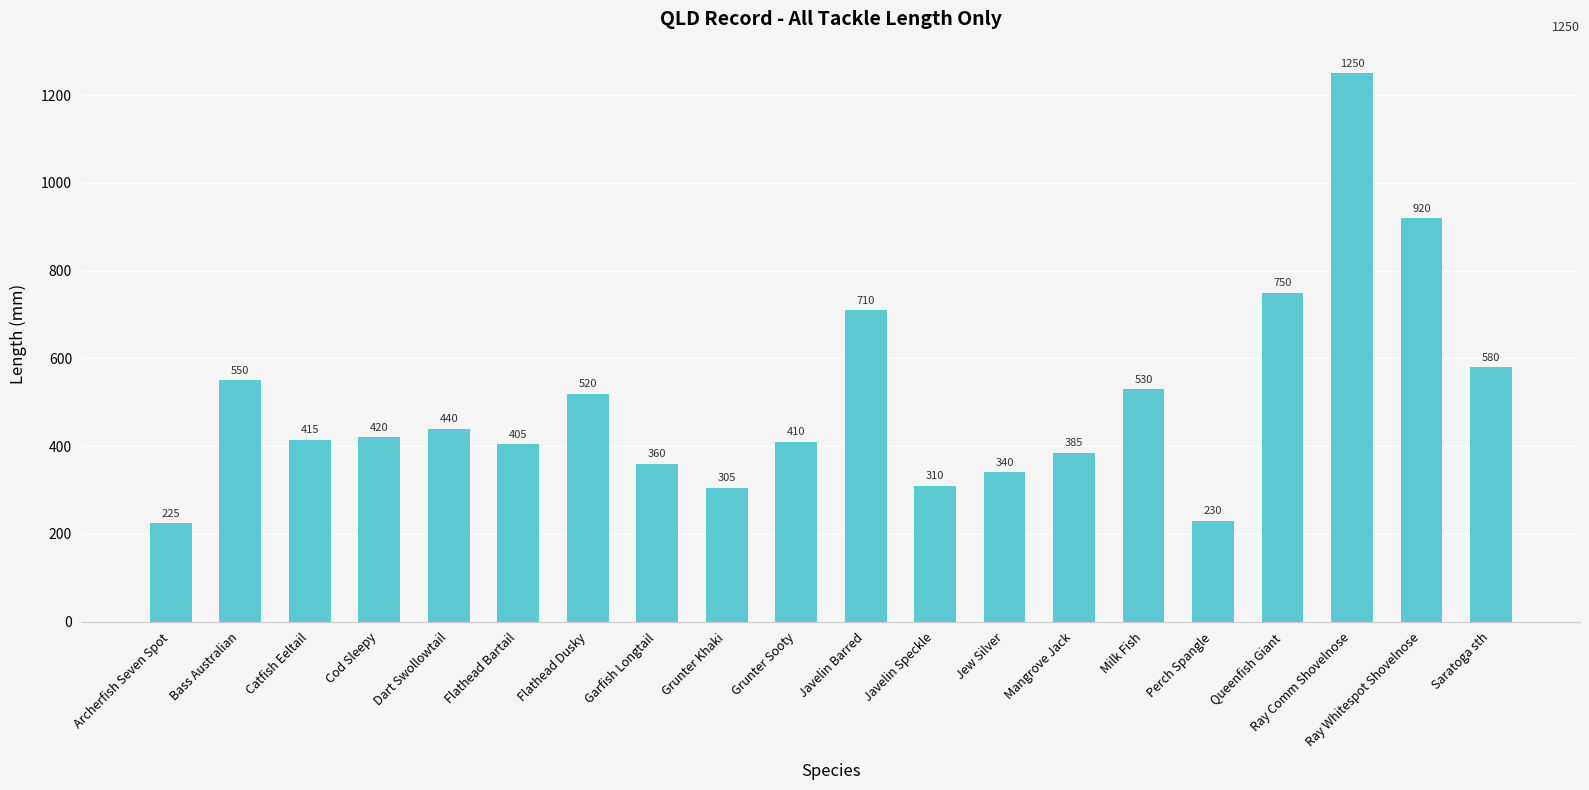

Reading left to right, transcribe all the data shown in this chart.

225	550	415	420	440	405	520	360	305	410	710	310	340	385	530	230	750	1250	920	580